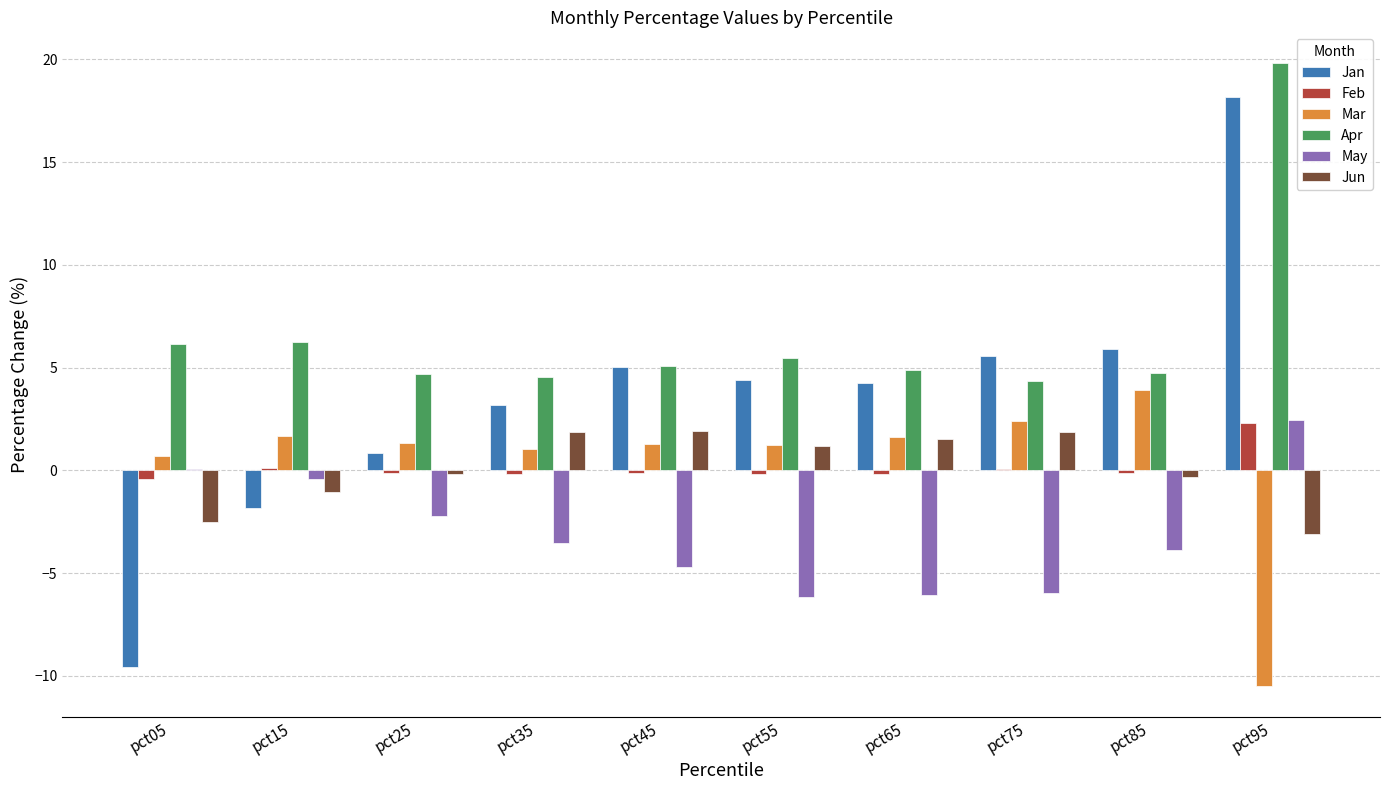

How many data points in Jan are above 4?

6